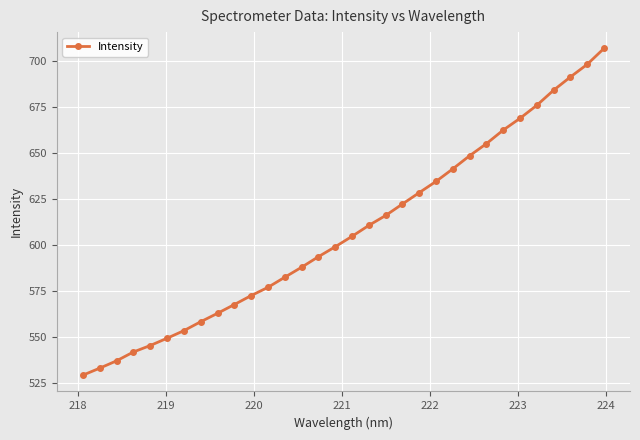

What is the difference between the maximum and second lowest values?

173.6